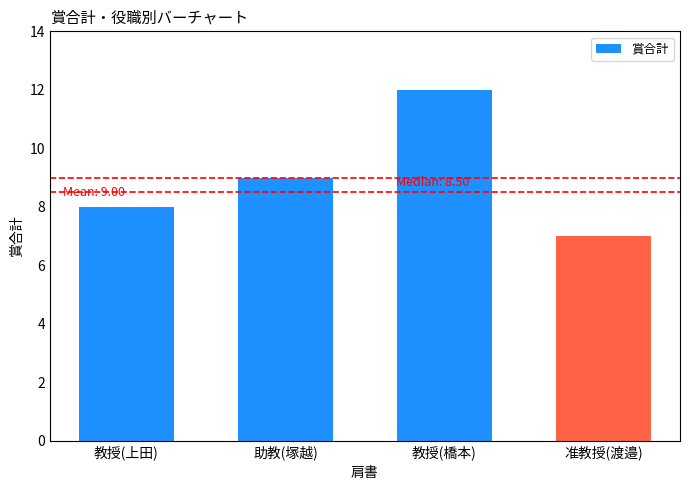

What position from the right is 助教(塚越)?

3